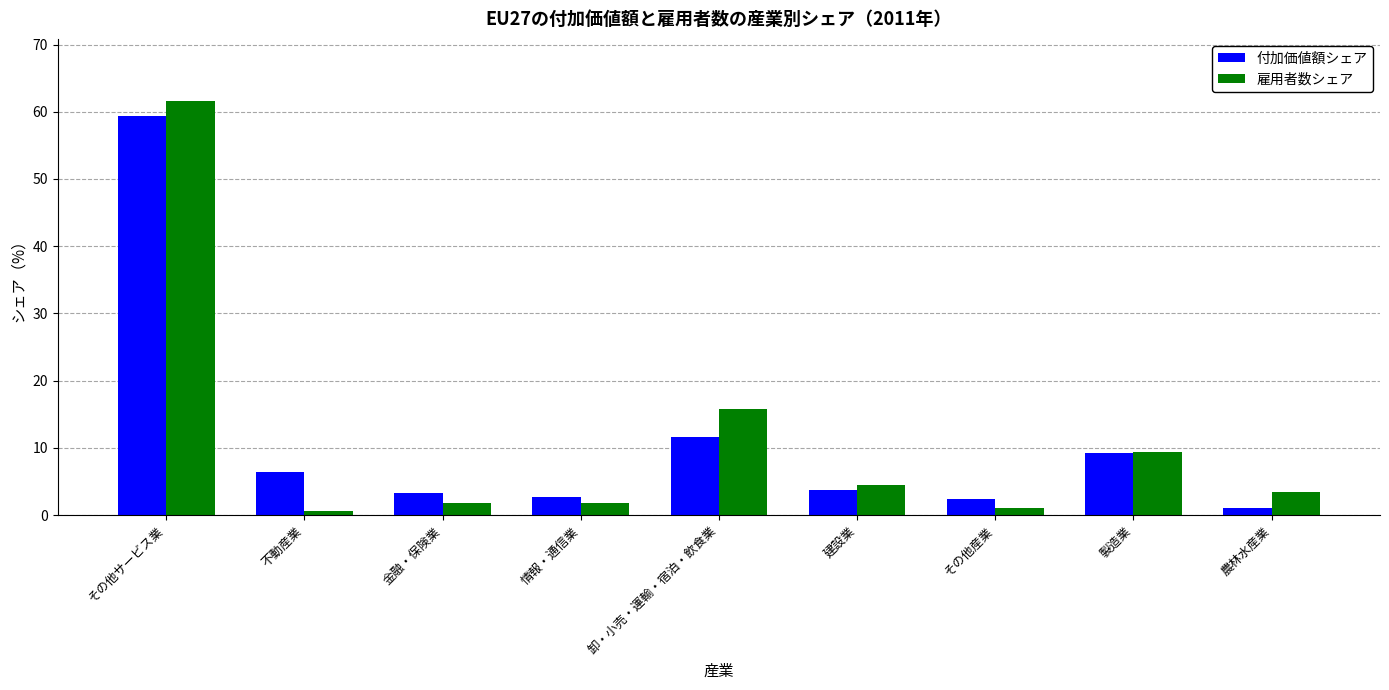

What is the sum of the 付加価値額シェア values at 金融・保険業 and 不動産業?

9.8